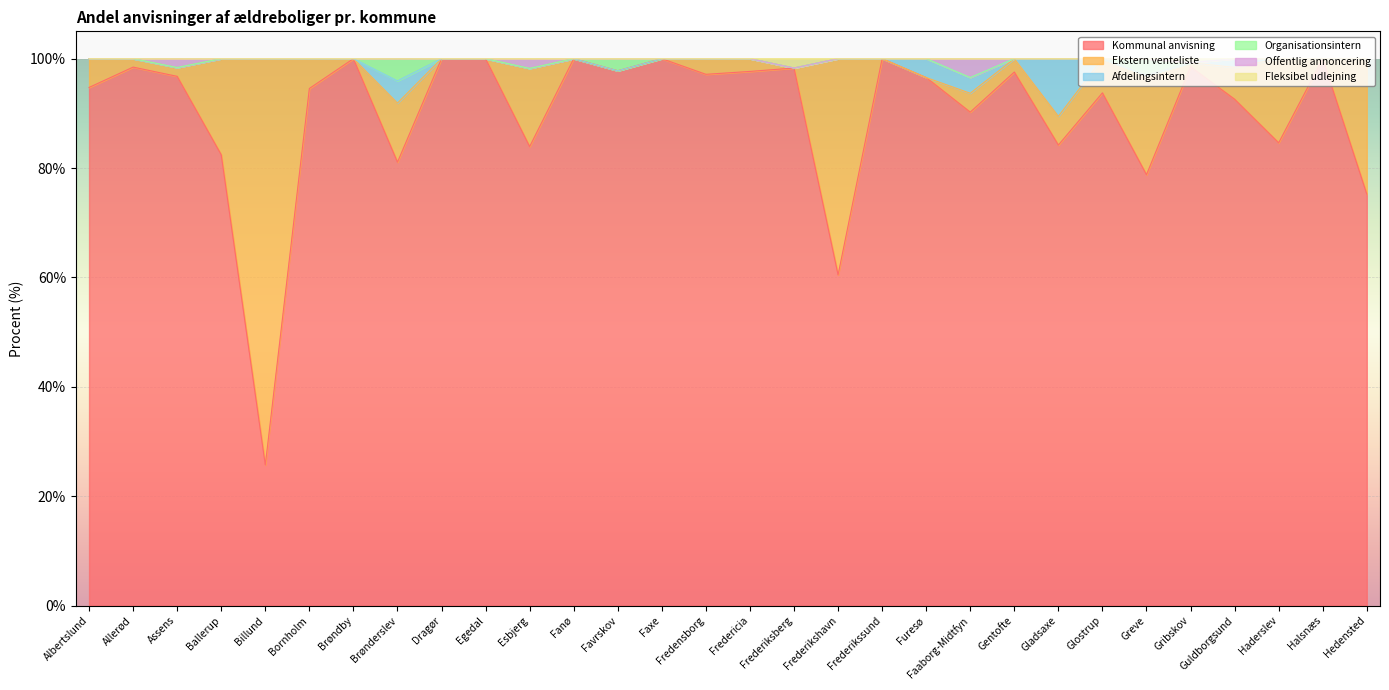

Which category has the lowest value in the Kommunal anvisning series?

Billund